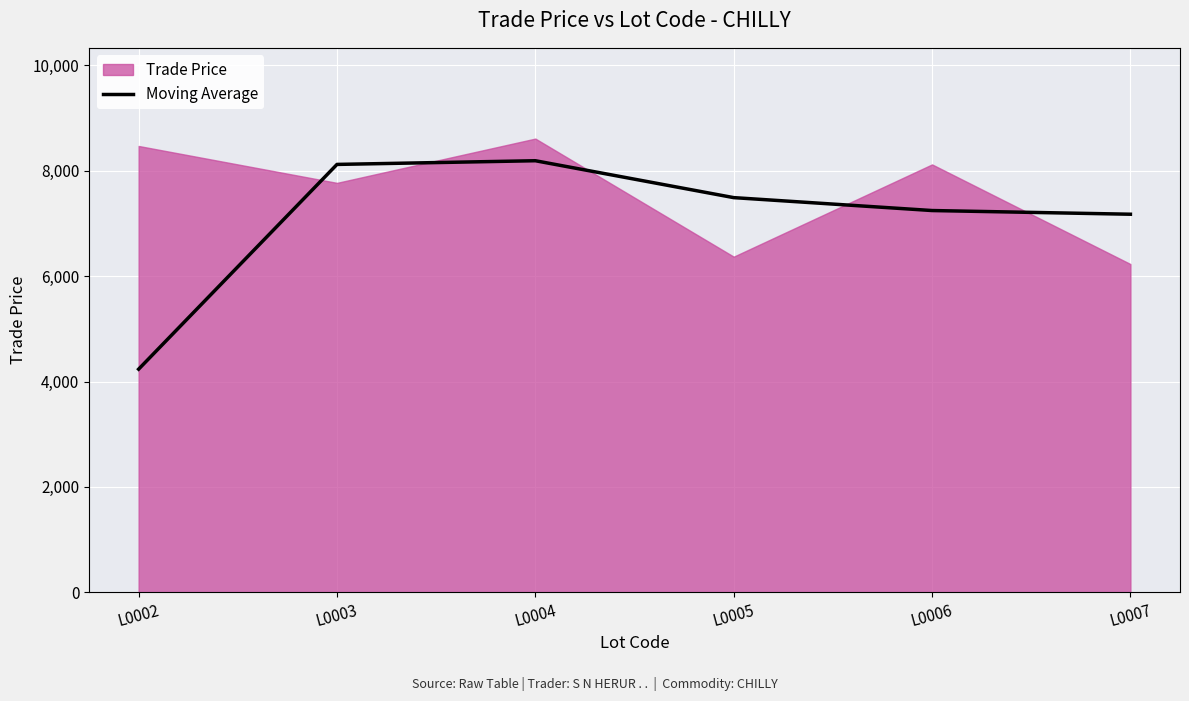

Which label corresponds to the largest value in the chart?

L0004